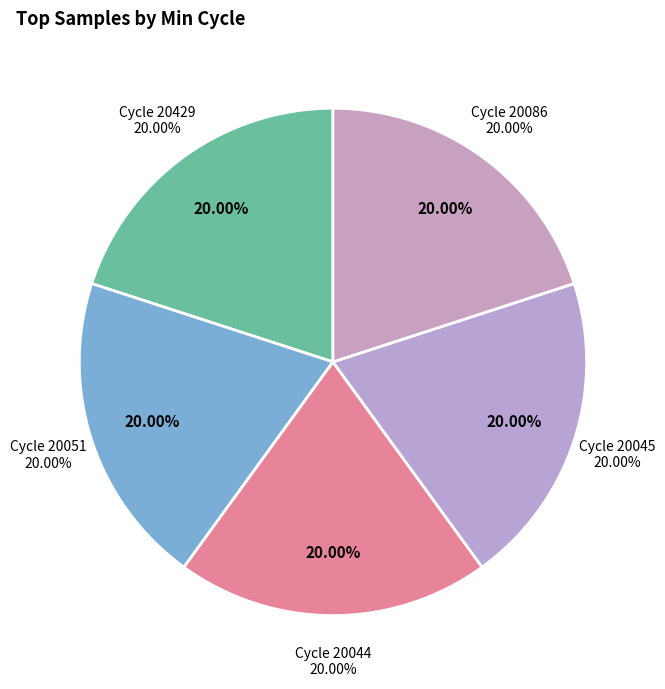

Does any single category account for the majority?

No